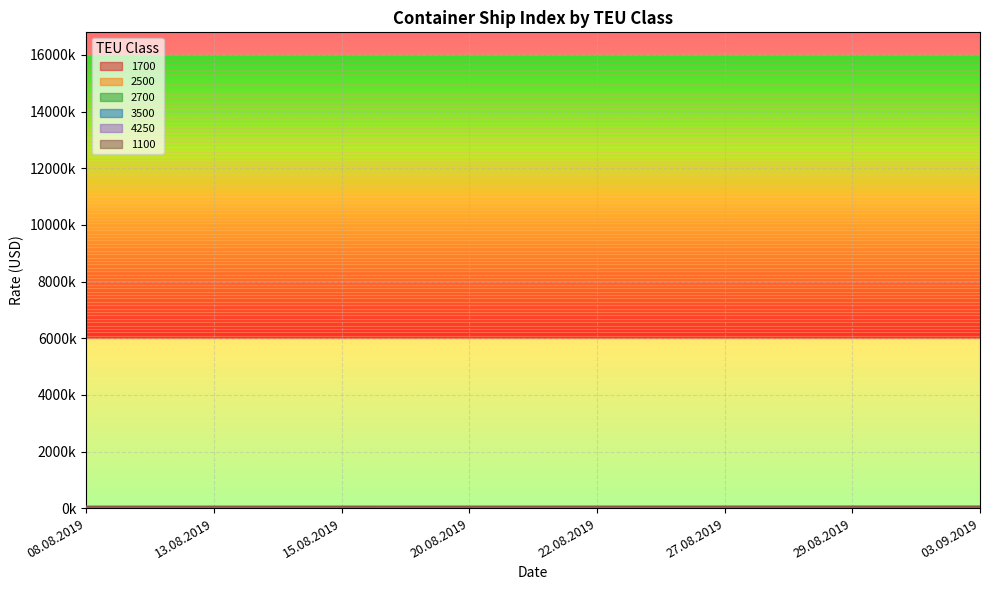

Count the 1700 values in the range 8 to 9.

8